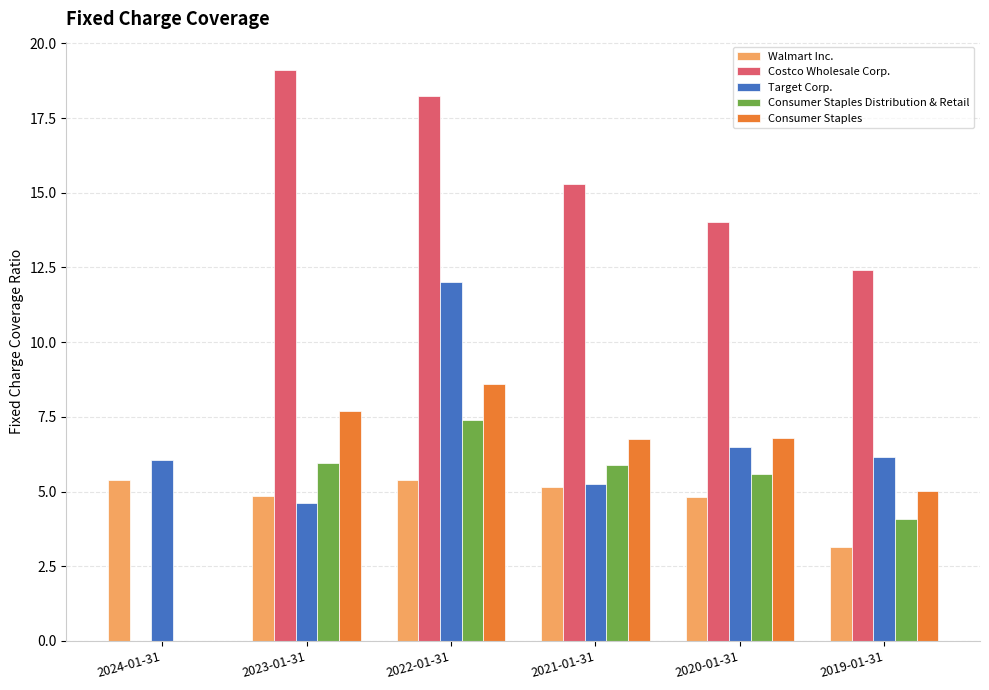

How many values in Consumer Staples Distribution & Retail are above zero?

5